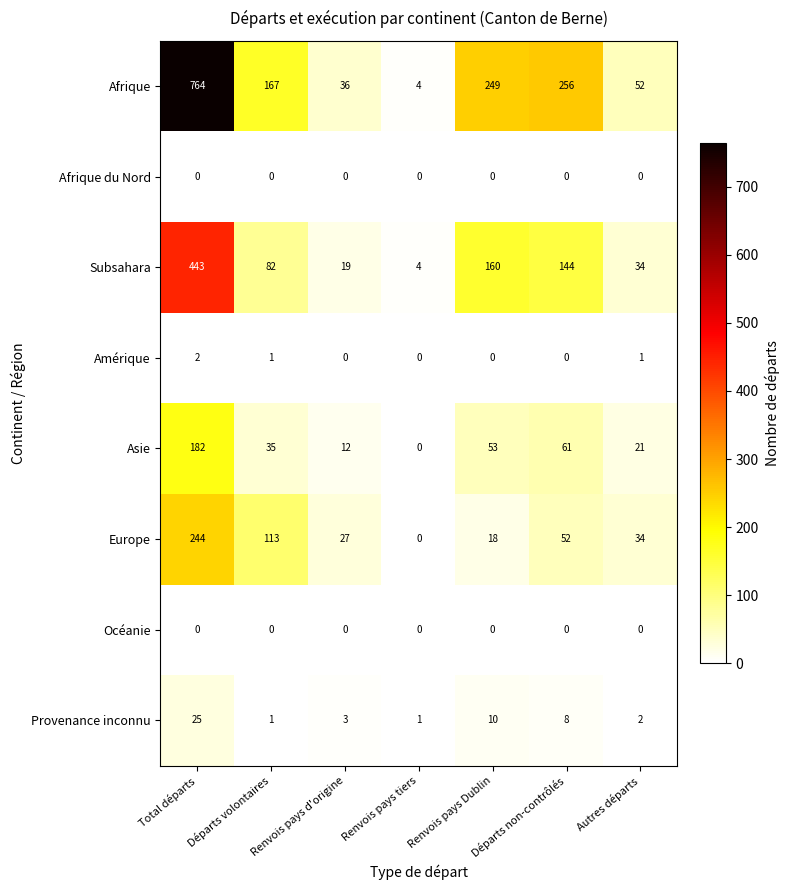

How many series are shown in this chart?

8